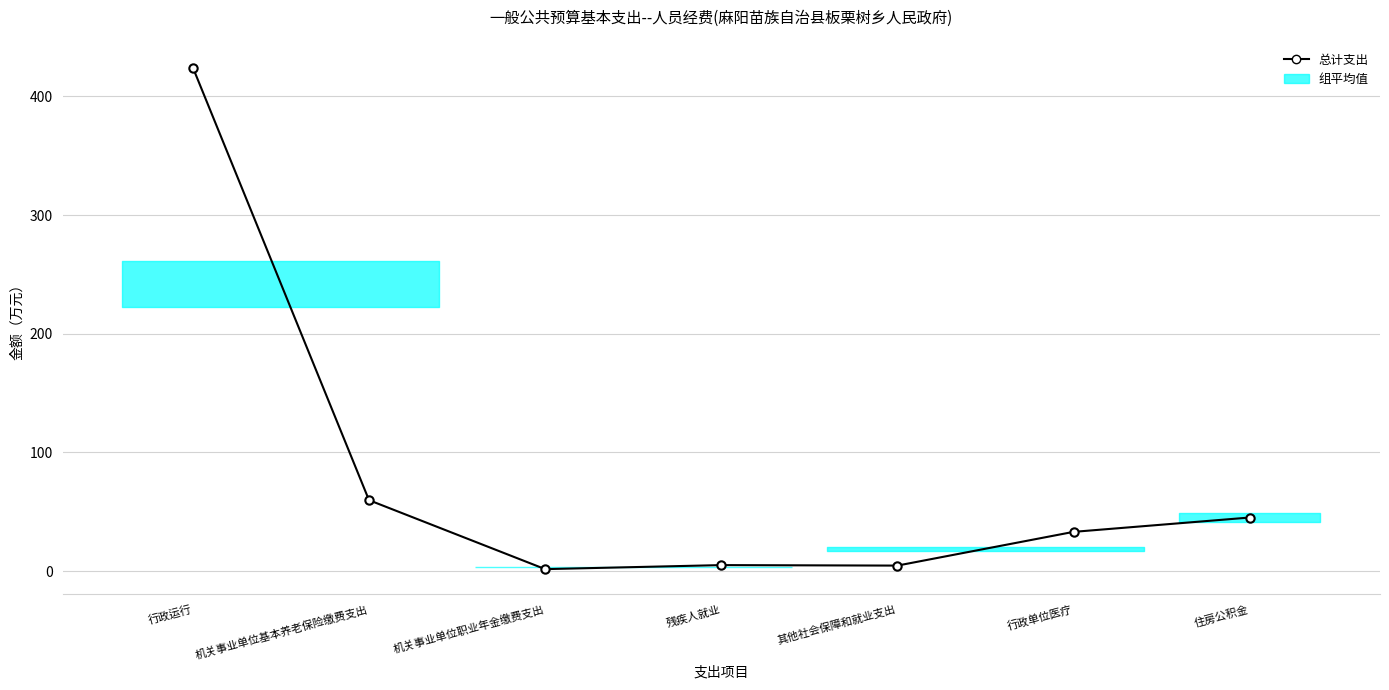

What is the maximum value shown in the chart?

424.3